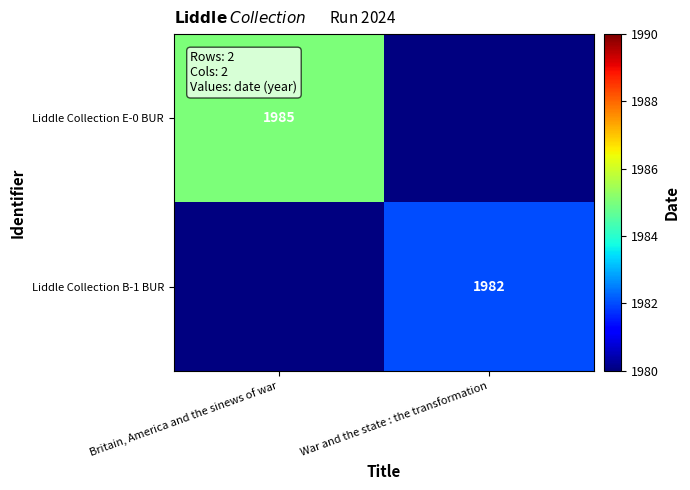

The value of Liddle Collection B-1 BUR at War and the state : the transformation is 1982. True or false?

True